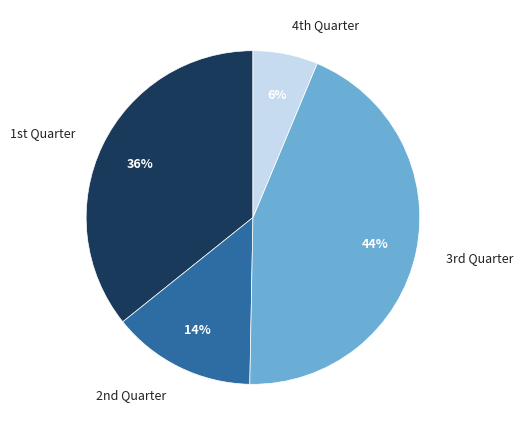

Is there any slice that represents more than half of the pie?

No